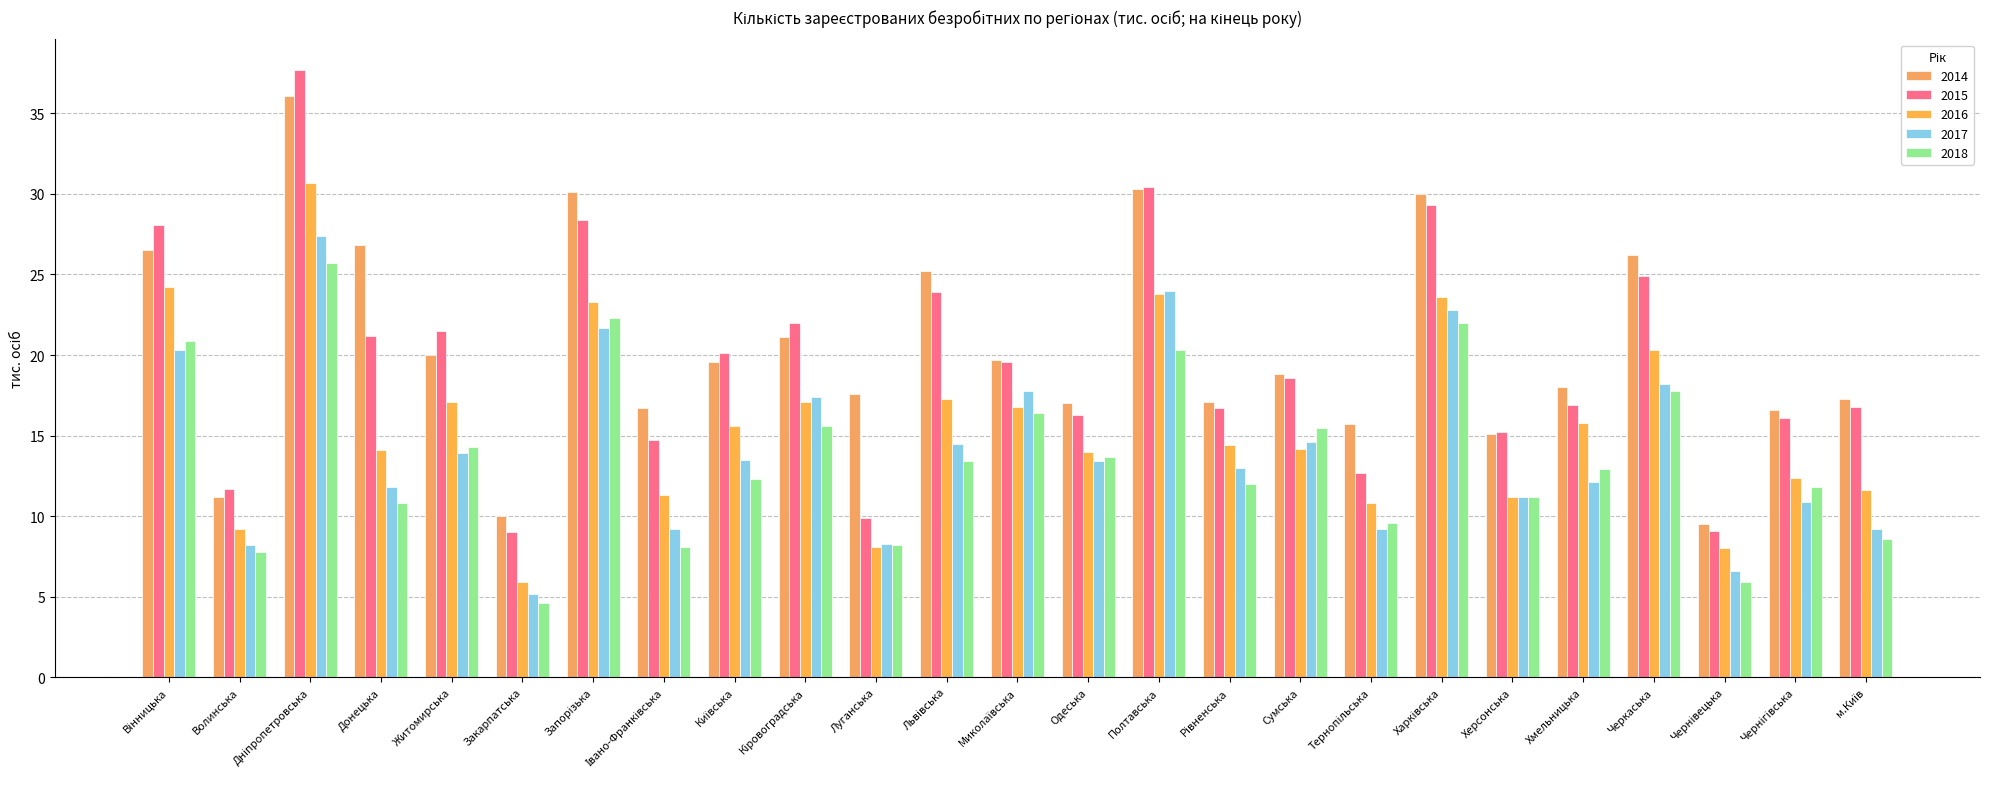

How many data points does each series have?

25